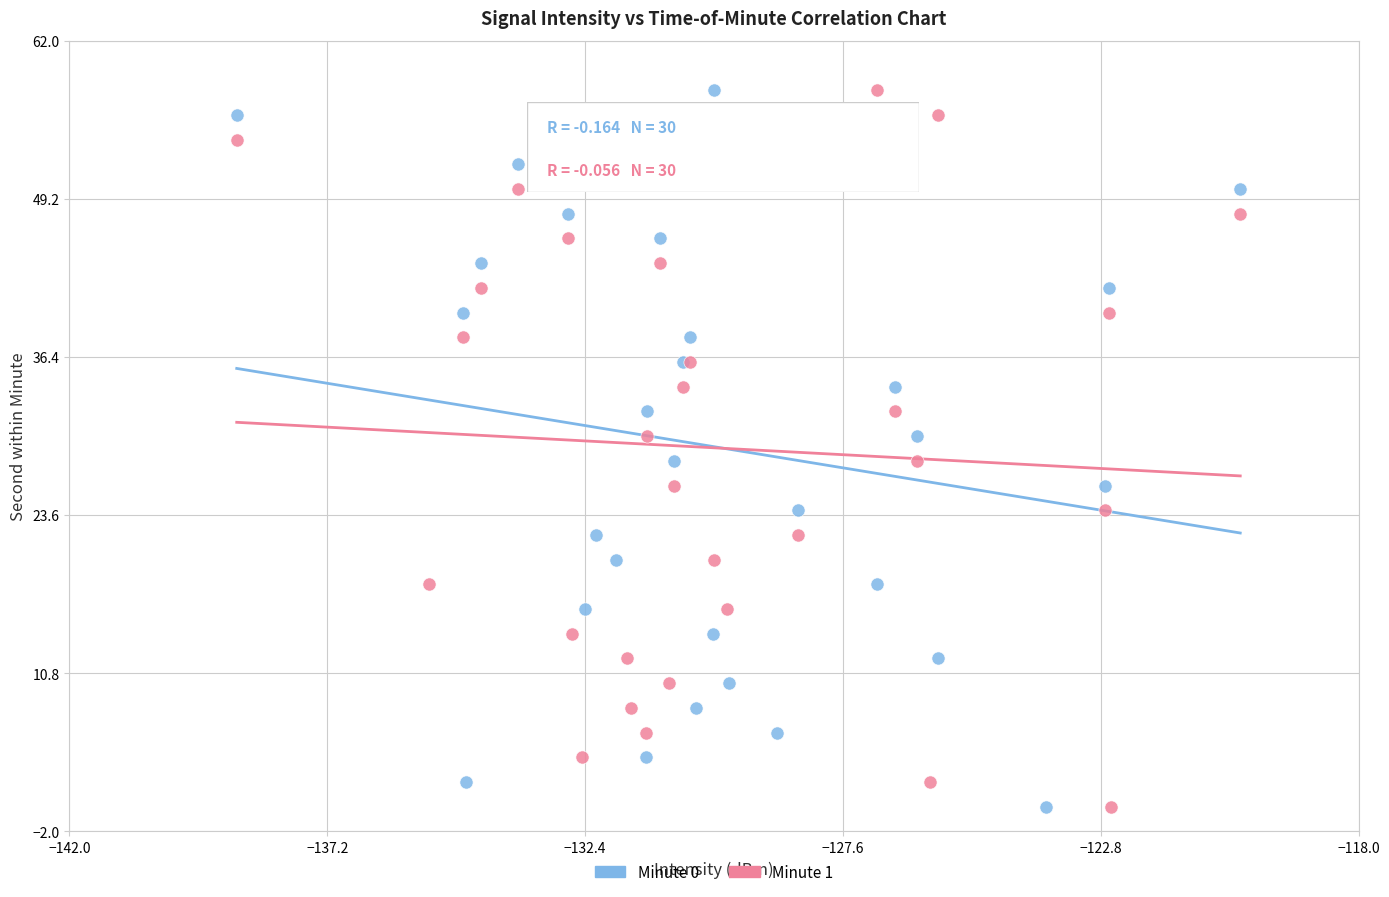

What are all the series names shown in the legend?

Minute 0, Minute 1